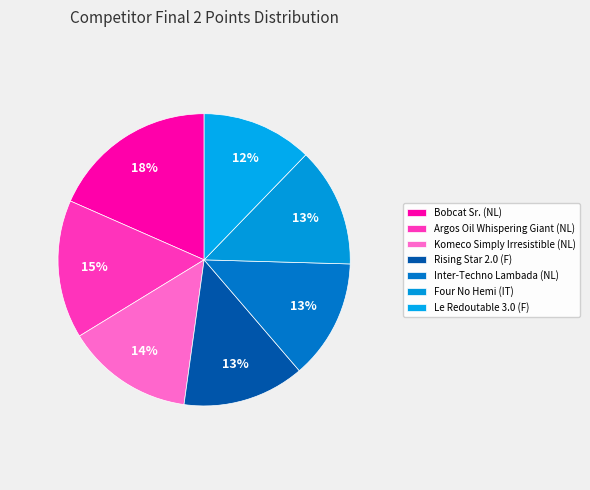

Combined, do Inter-Techno Lambada (NL) and Komeco Simply Irresistible (NL) account for over 50%?

No